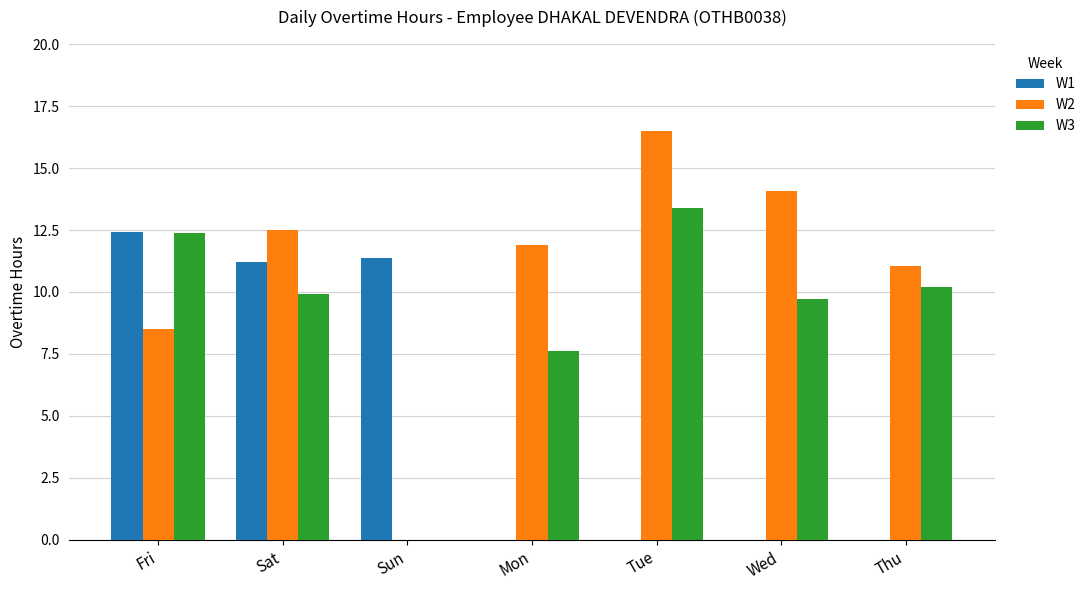

Which series has the largest total across all categories?

W2